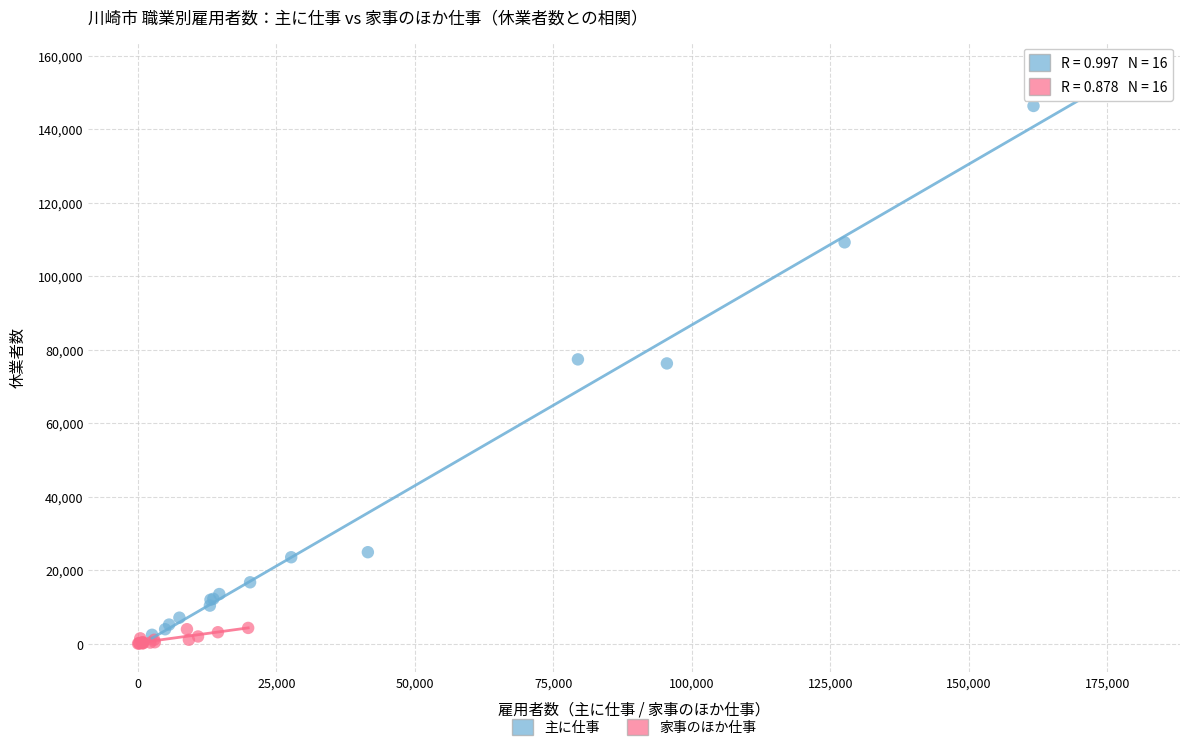

Which series has the largest Y range (max minus min)?

主に仕事